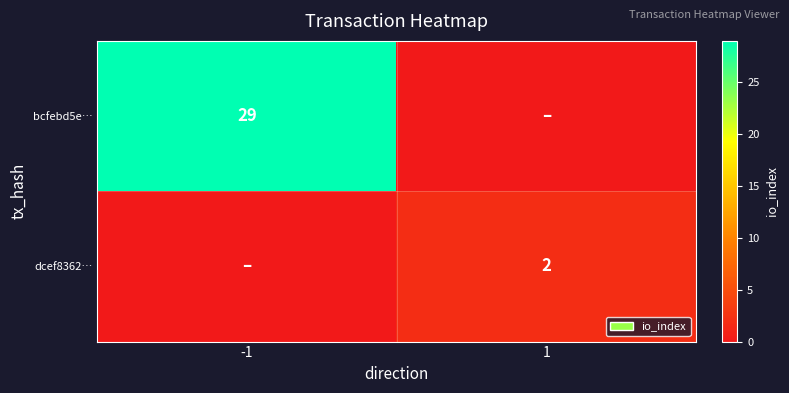

What is the total value across all series at 1?

2